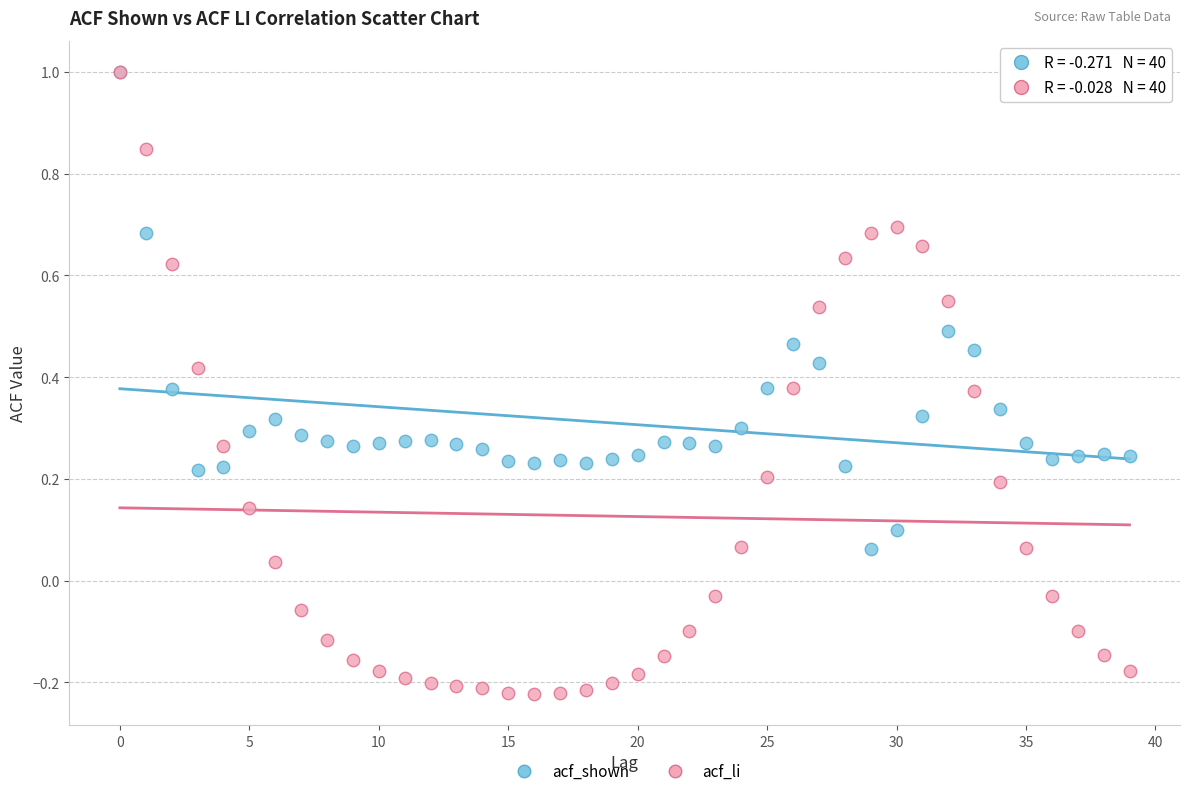

What are all the series names shown in the legend?

acf_shown, acf_li